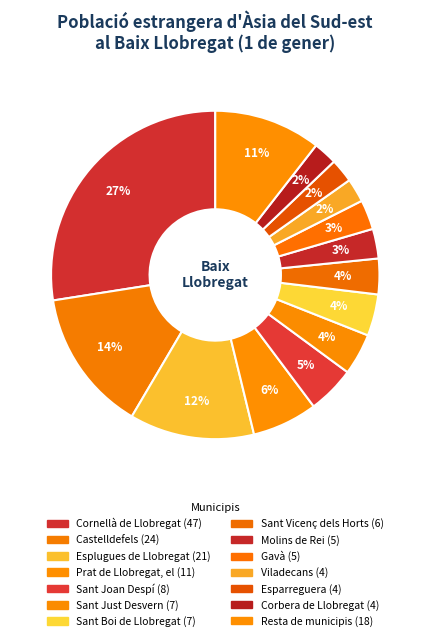

To the nearest percent, what is the difference between the Esplugues de Llobregat and Sant Boi de Llobregat slice percentages?

8%